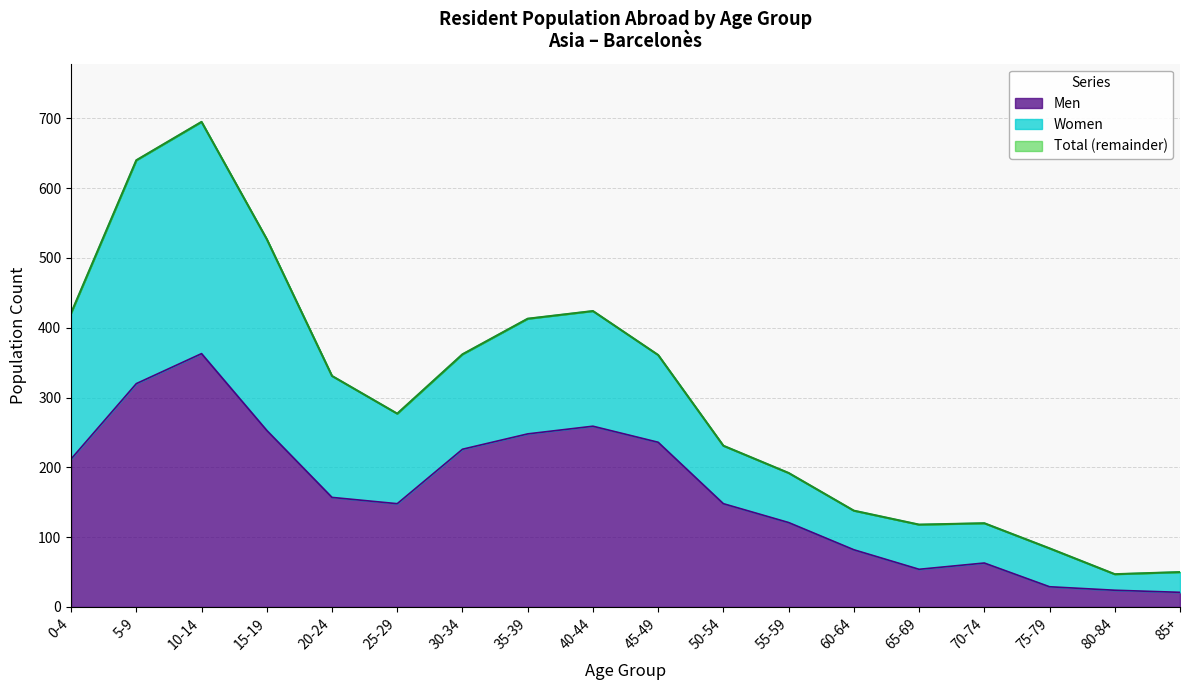

What is the label of the 8th point from the left?

35-39